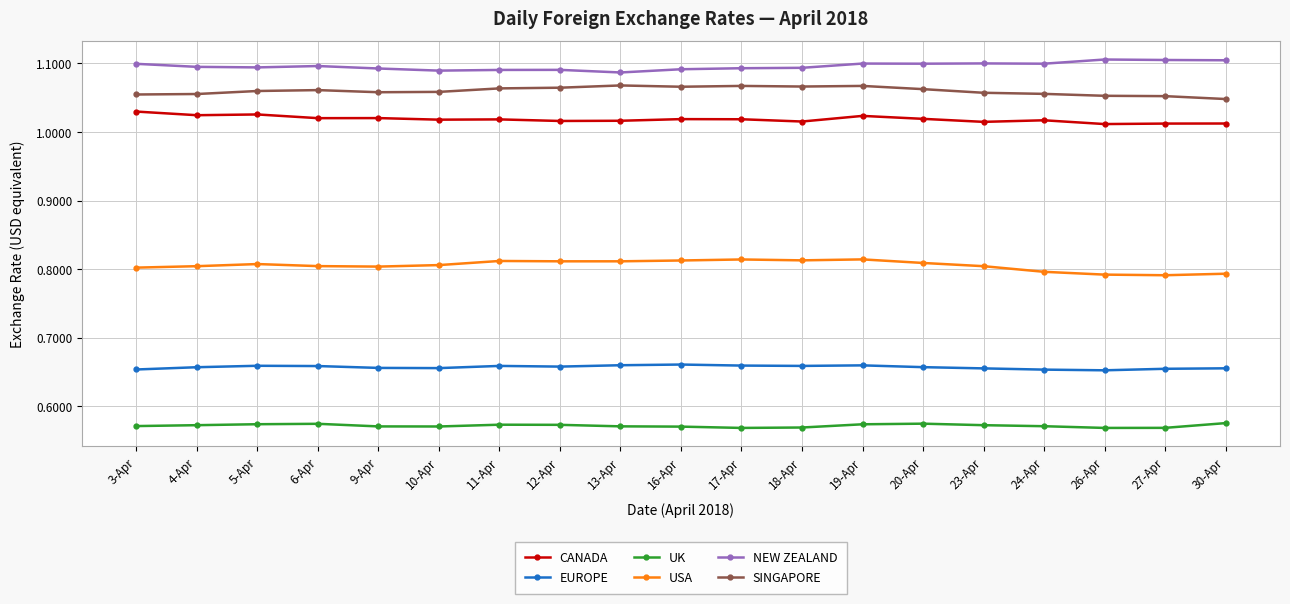

What is the sum of the EUROPE values at 10-Apr and 23-Apr?

1.3